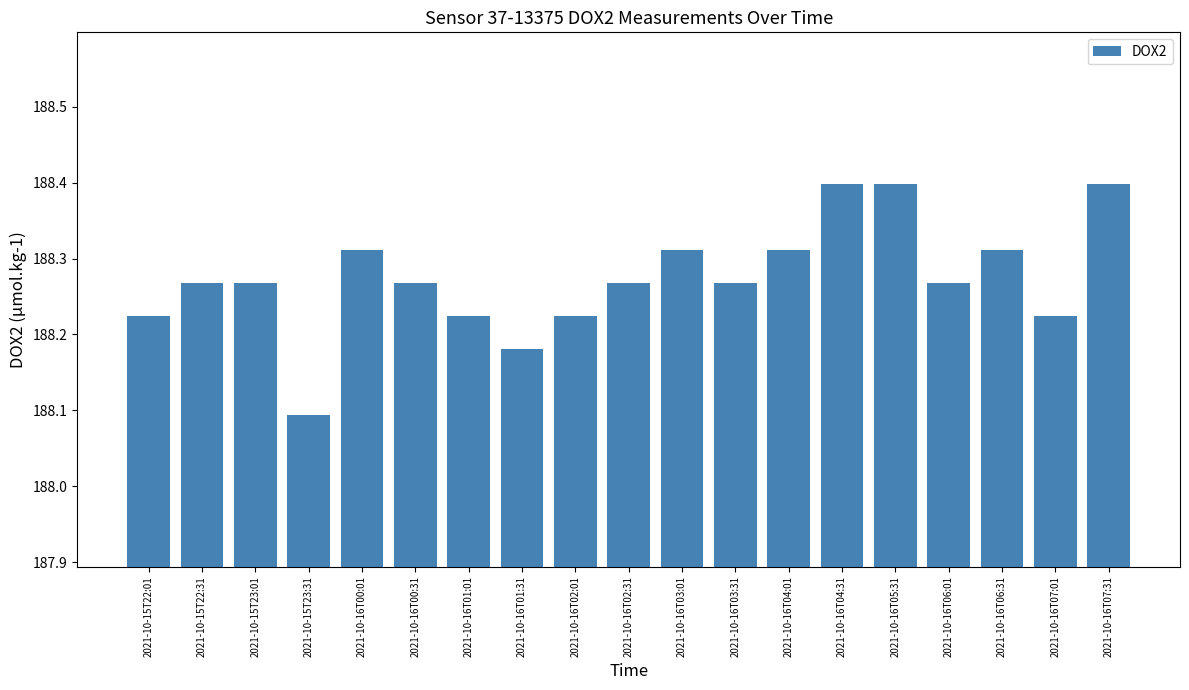

What is the smallest value displayed?

188.1